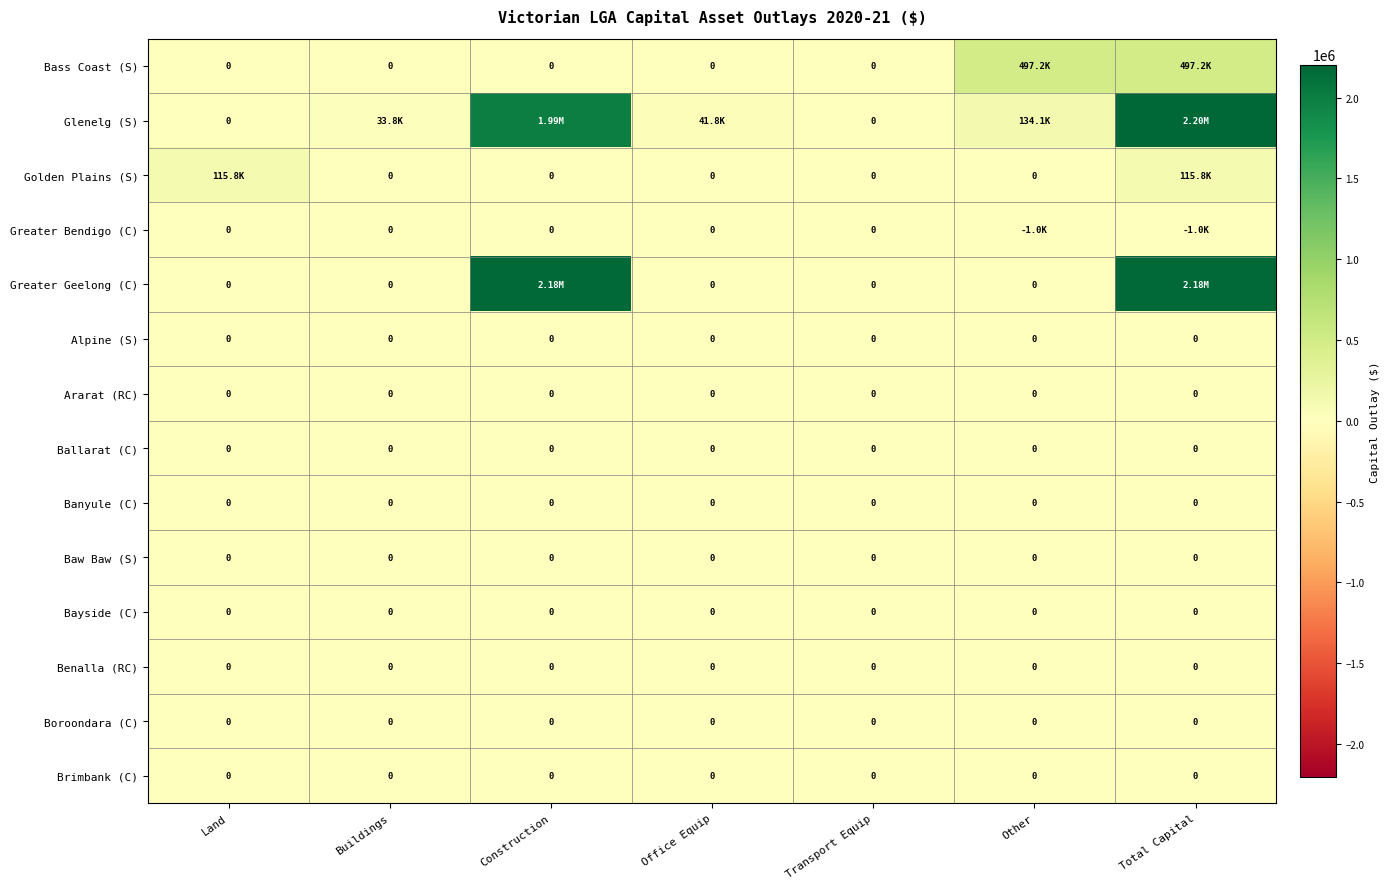

Count the number of categories in the chart.

7